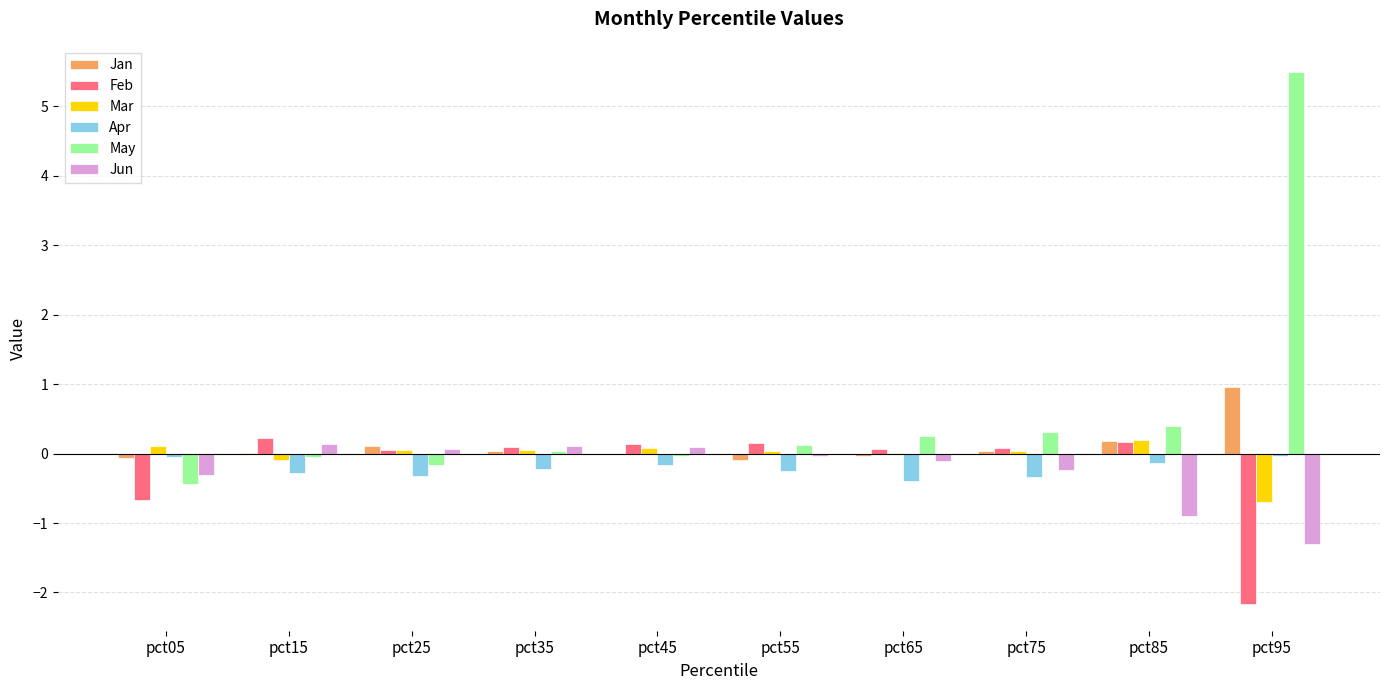

What is the maximum value shown in the chart?

5.5